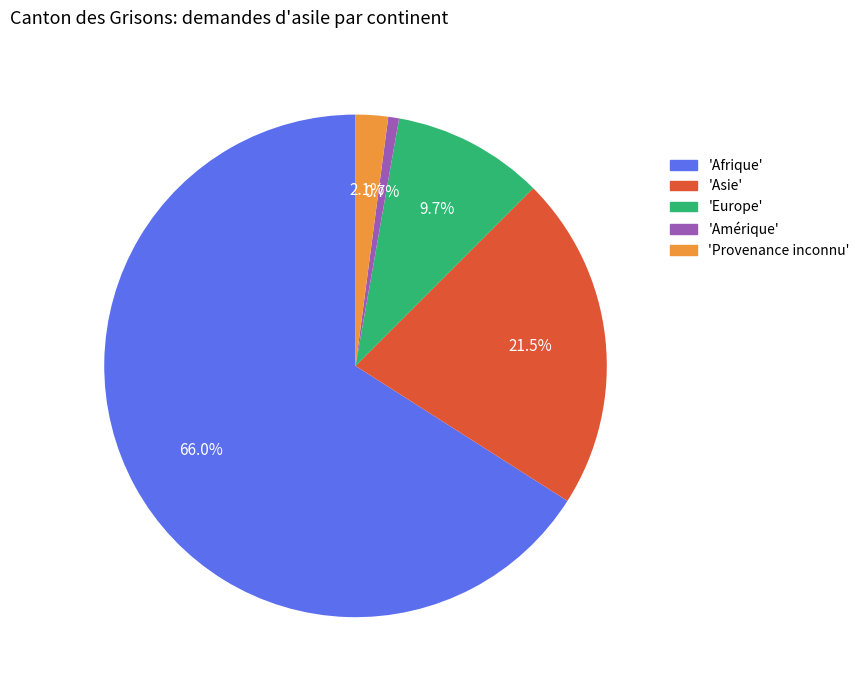

Is there a majority slice in this chart?

Yes